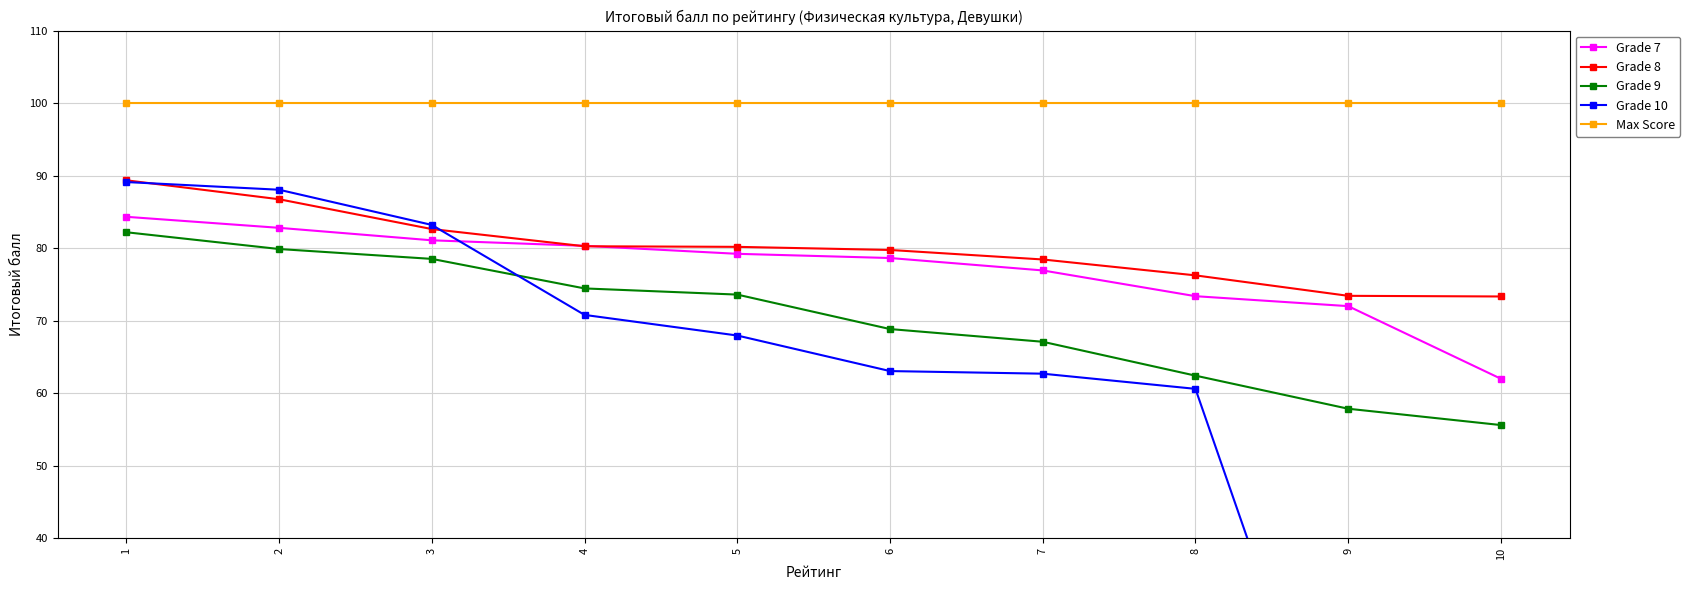

True or false: Grade 7 and Max Score intersect in this chart.

False